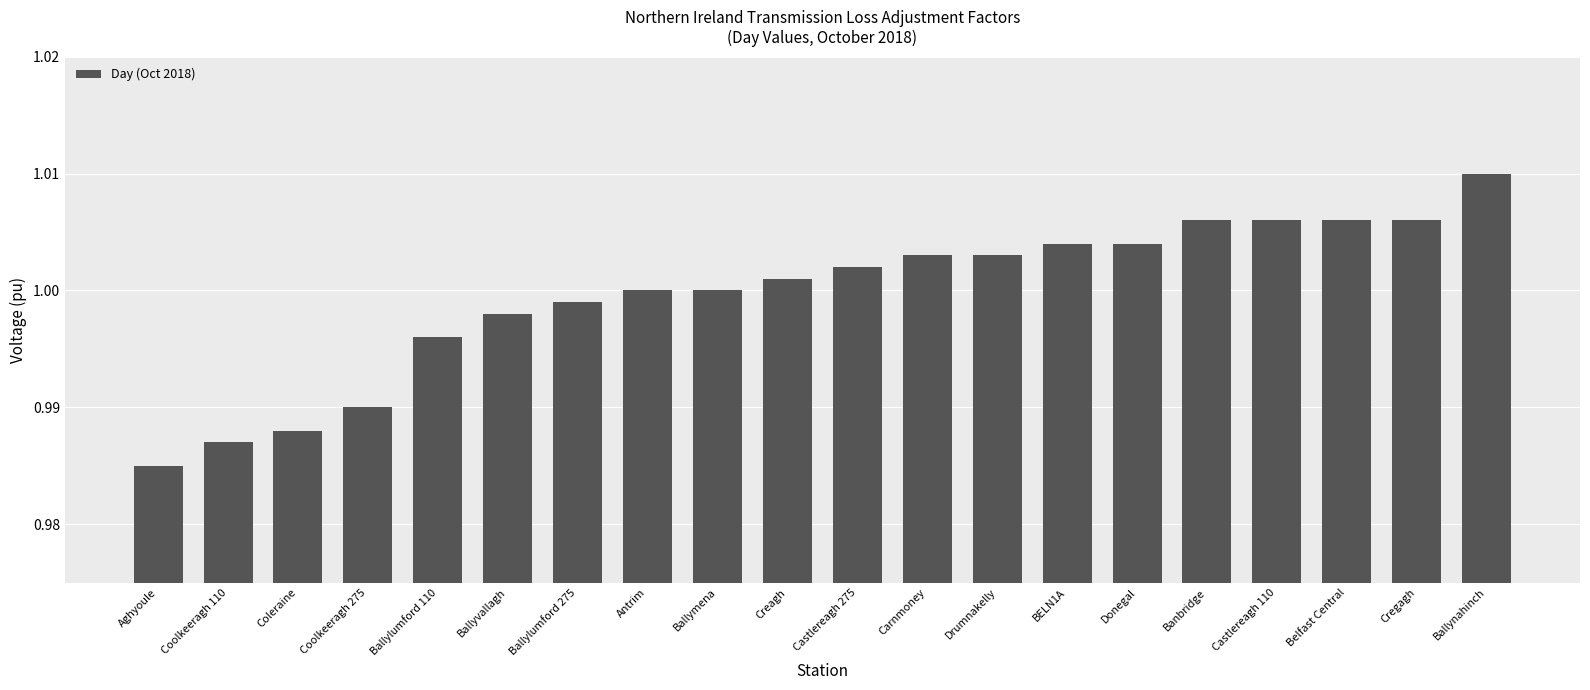

Between Belfast Central and Antrim, which is larger?

Belfast Central